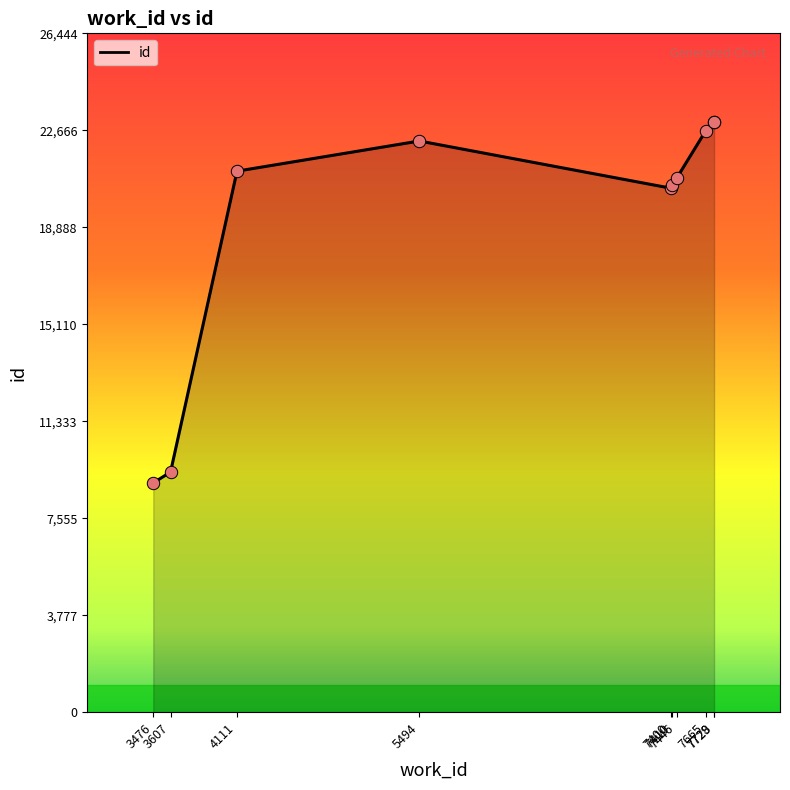

What is the change in value from 7410 to 7446?

+265